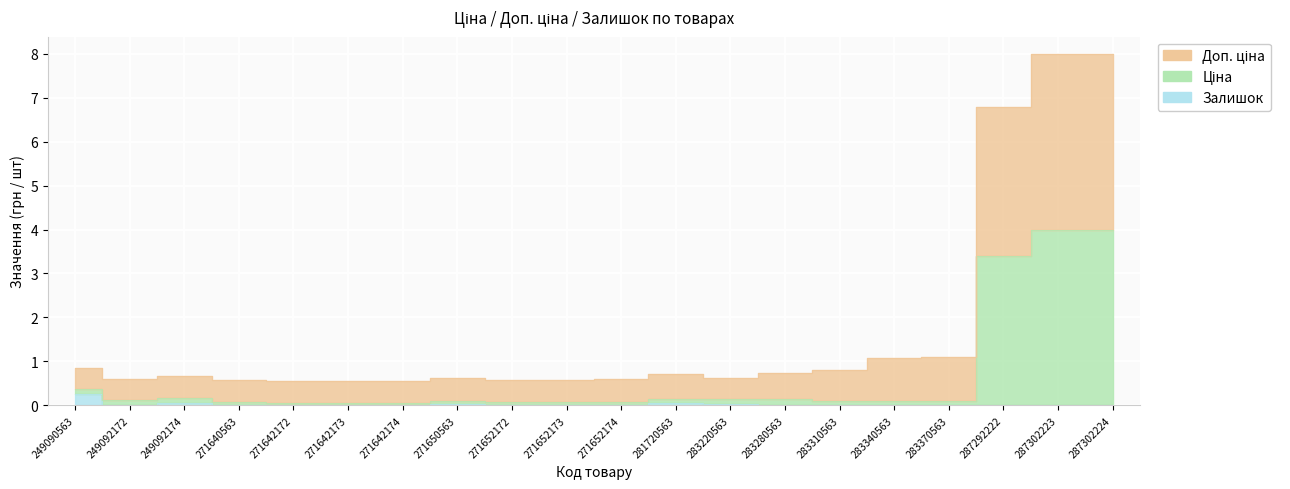

What is the spread (max minus min) of values at 283370563?

1.1